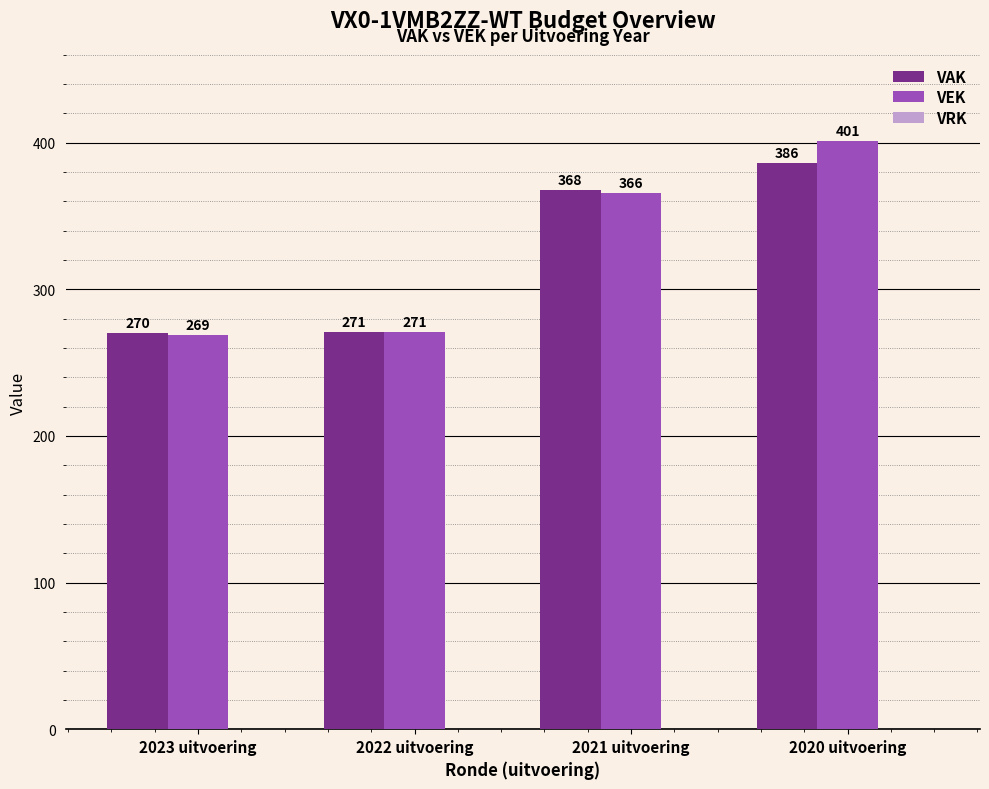

At which category is the sum across all series the highest?

2020 uitvoering